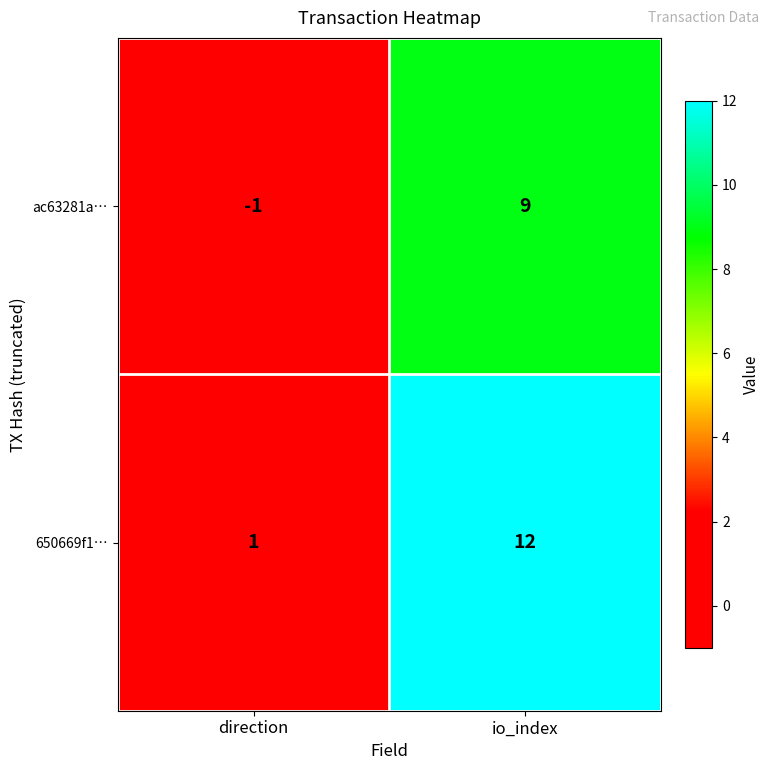

What is the sum of the 650669f1… values at io_index and direction?

13